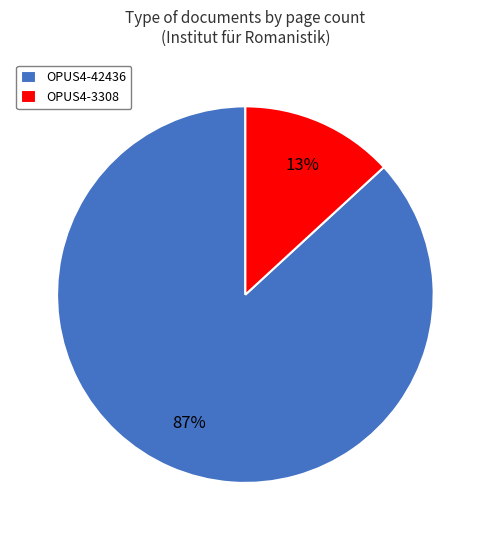

Which category has the biggest portion of the pie?

OPUS4-42436